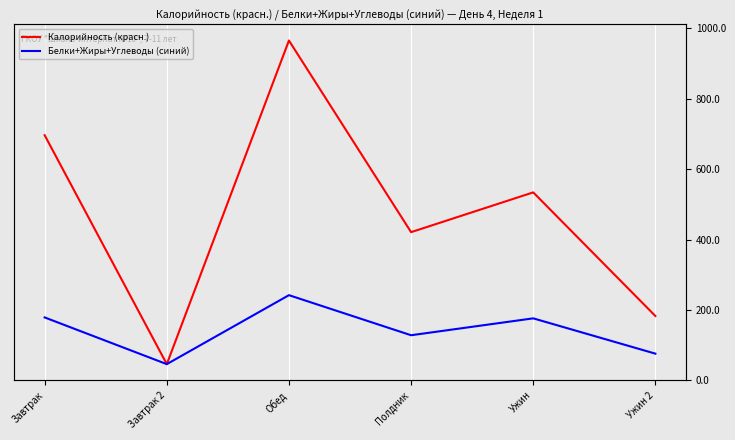

What is the spread (max minus min) of values at Обед?

723.4